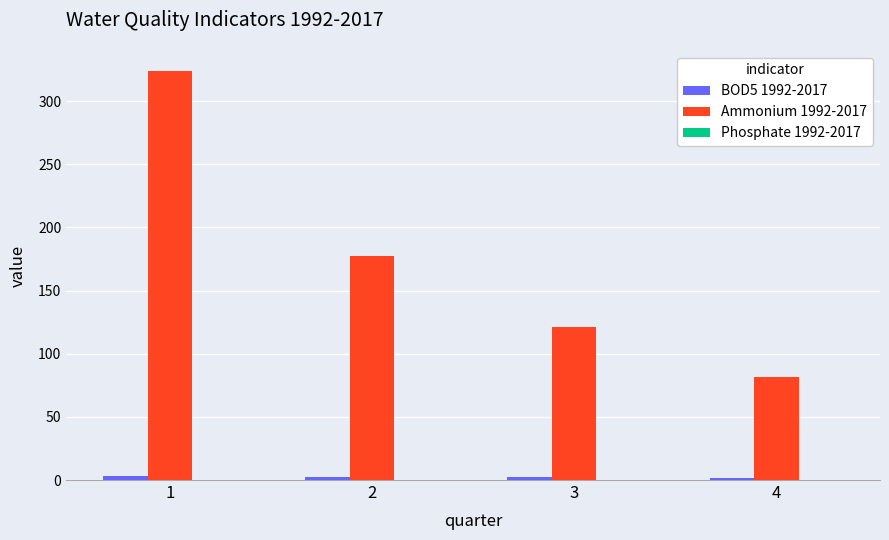

Count the number of categories in the chart.

4